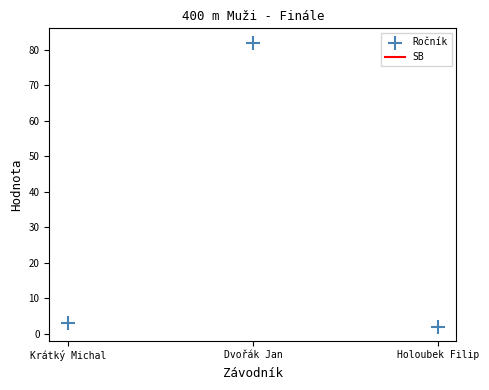

Is the value of SB at Krátký Michal greater than the value of Ročník at Krátký Michal?

Yes